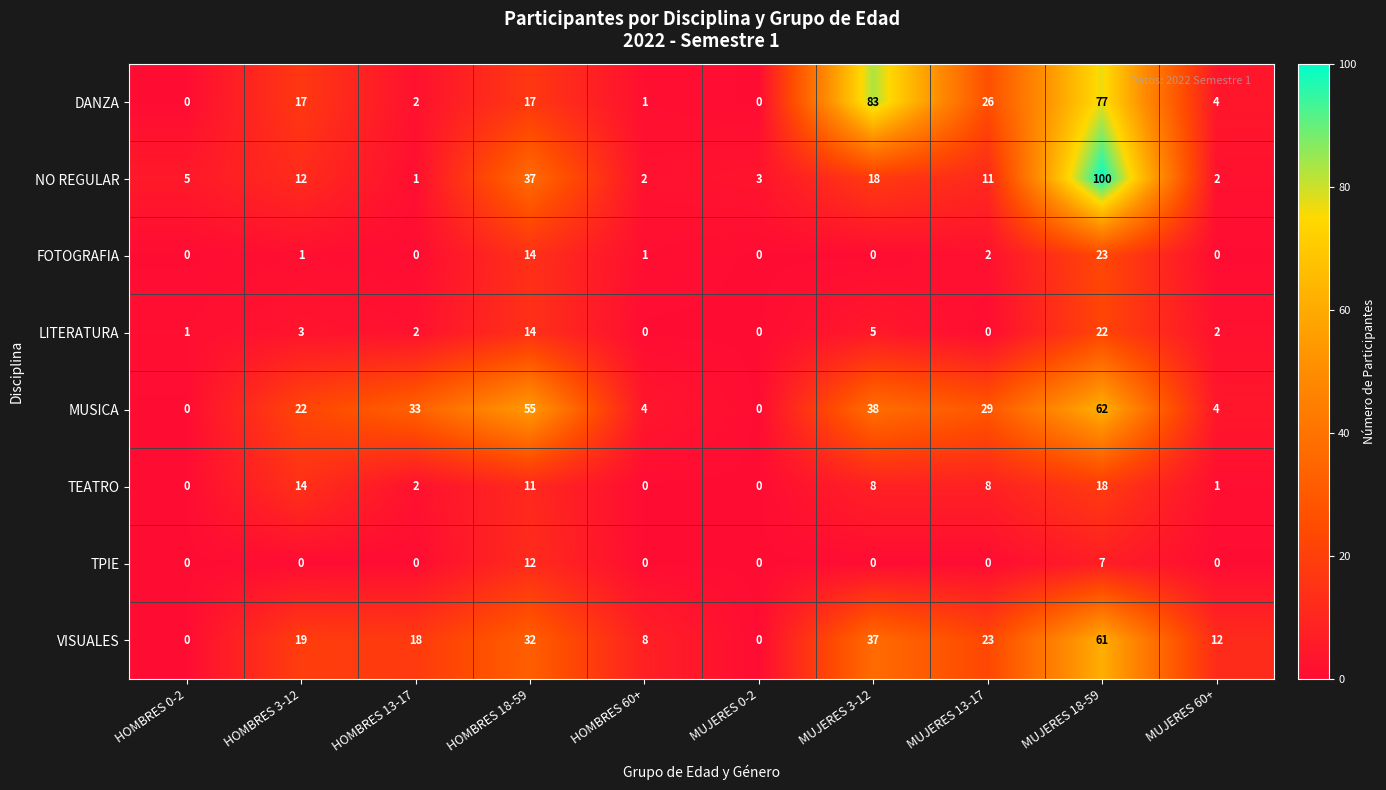

What is the difference between the maximum and minimum values in the NO REGULAR series?

99